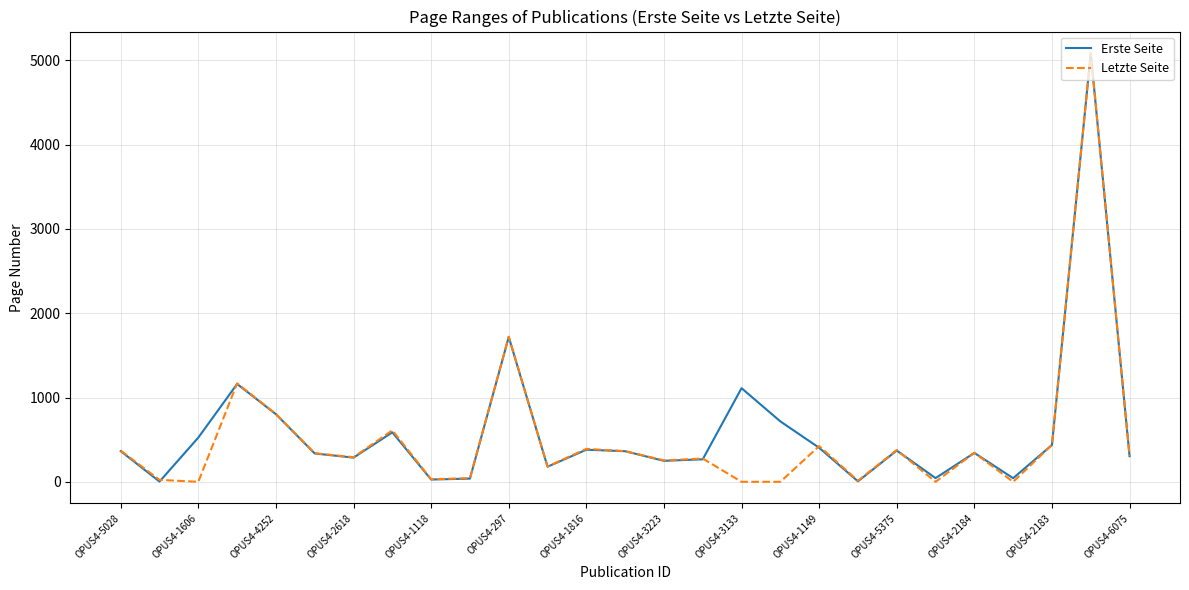

Is this an area chart (filled region under the line)?

No